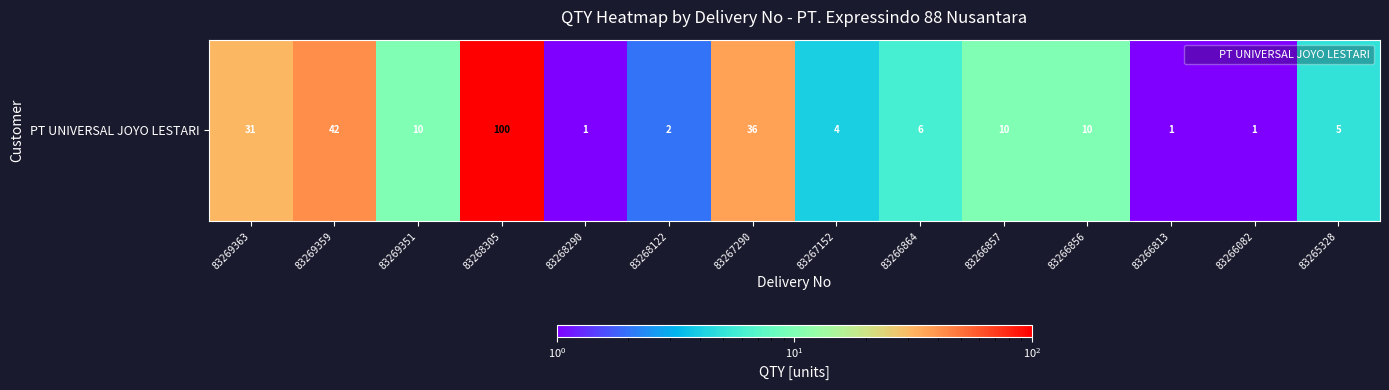

Reading left to right, transcribe all the data shown in this chart.

31	42	10	100	1	2	36	4	6	10	10	1	1	5